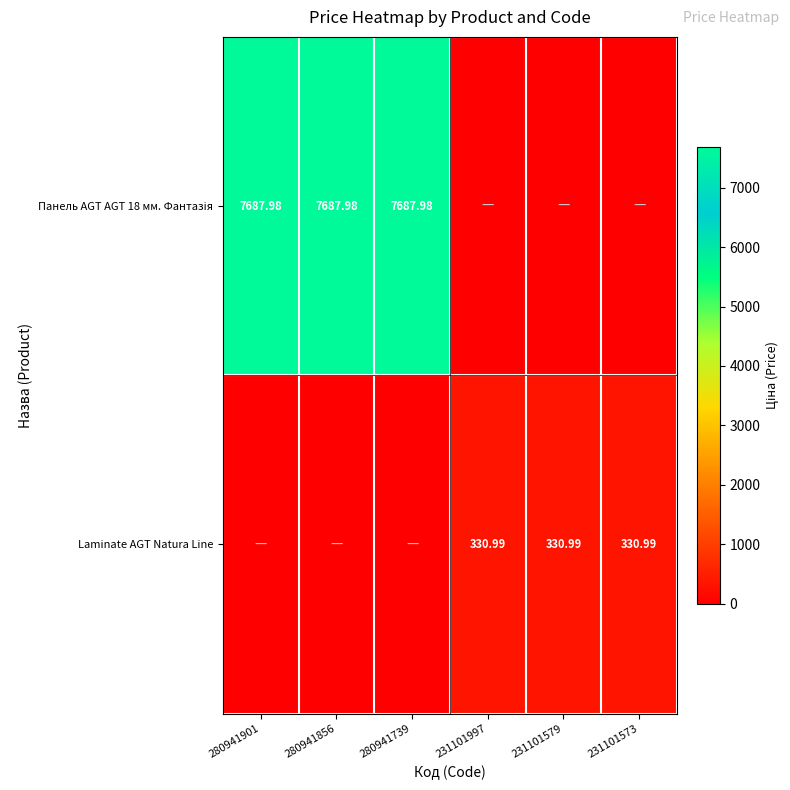

At which label is Панель AGT AGT 18 мм. Фантазія closest to 3843?

231101997